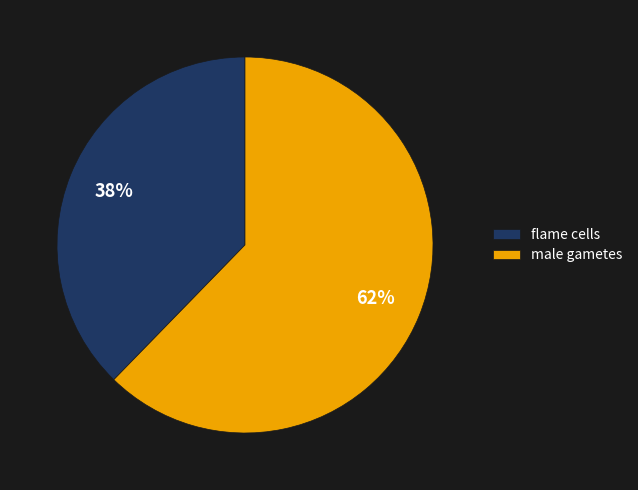

Which slice is the largest?

male gametes